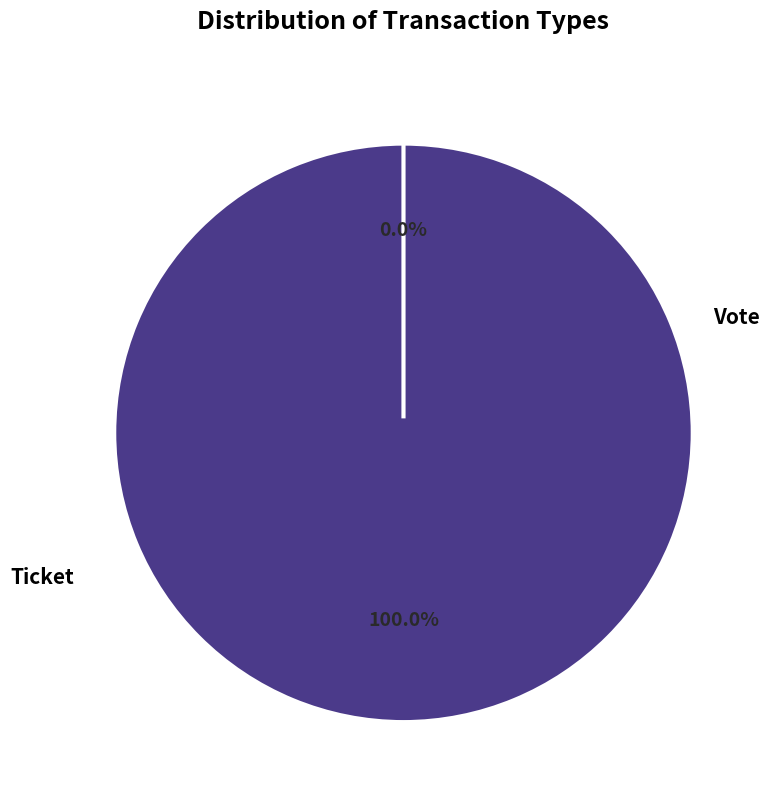

To the nearest percent, what is the difference between the Vote and Ticket slice percentages?

100%